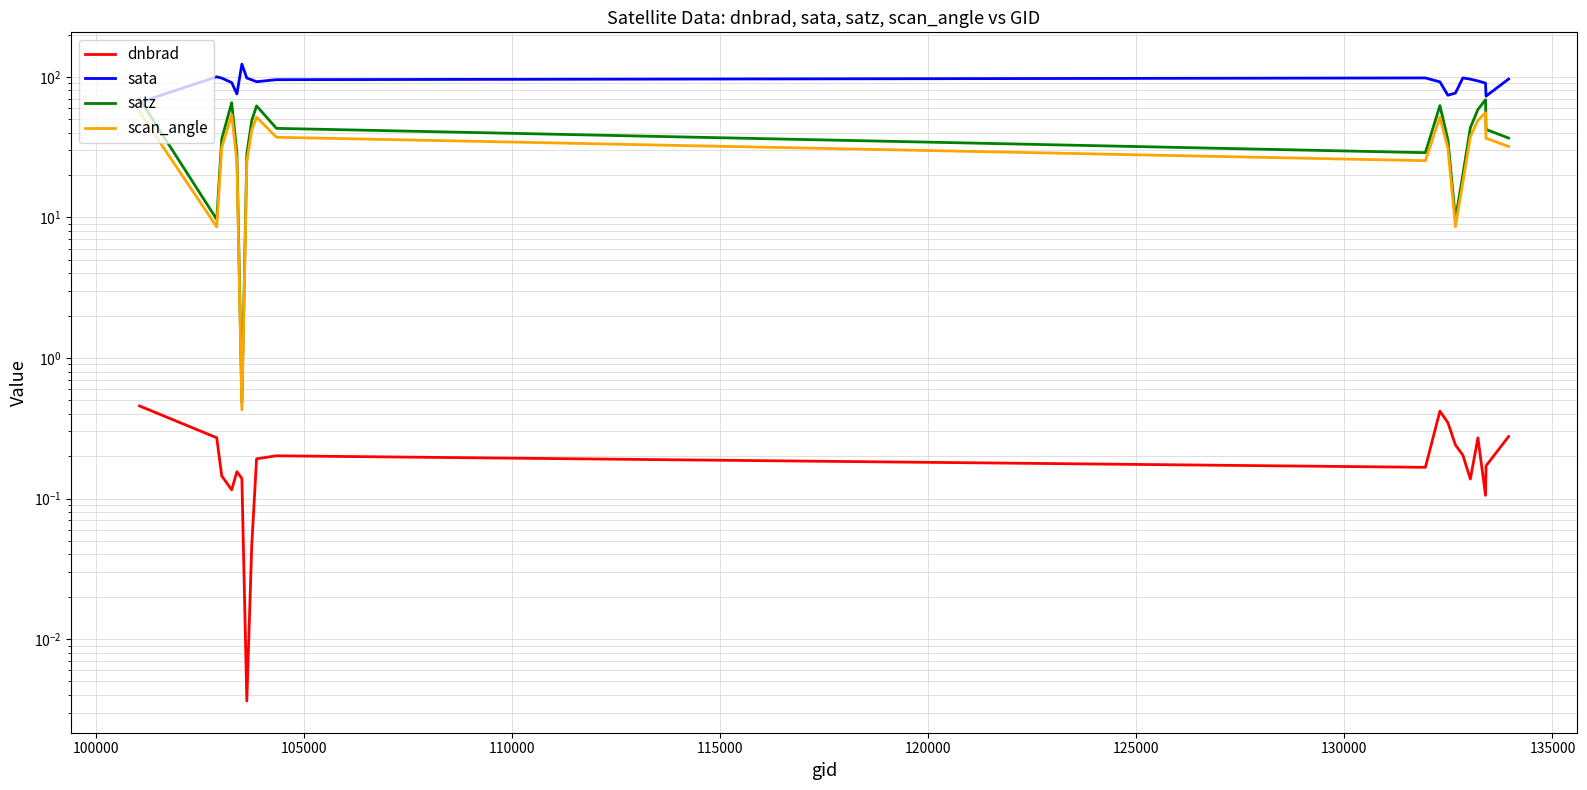

What is the maximum value shown in the chart?

123.0